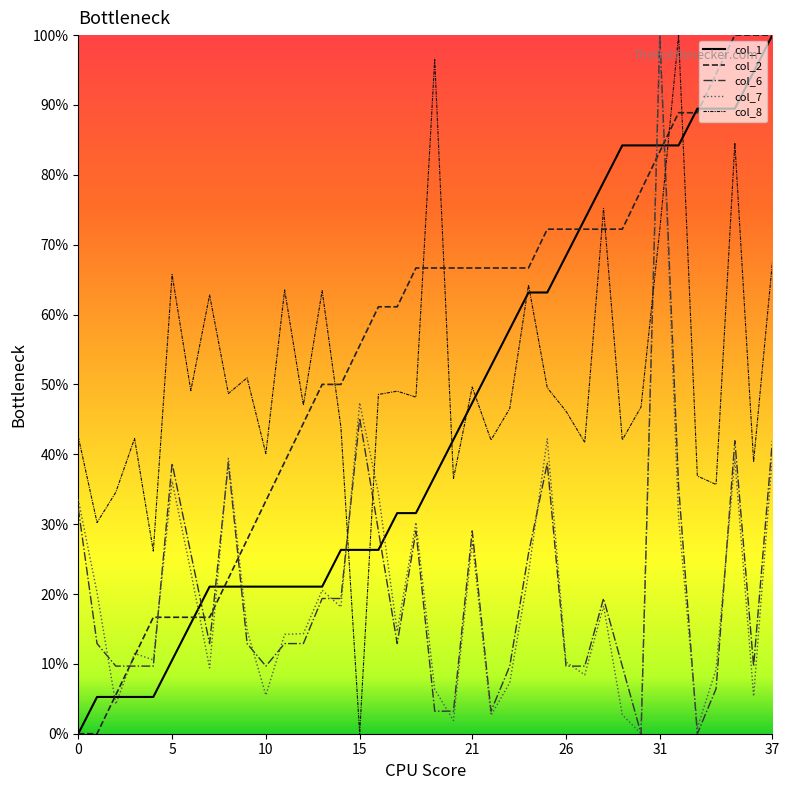

At which label does col_7 reach its minimum?

30